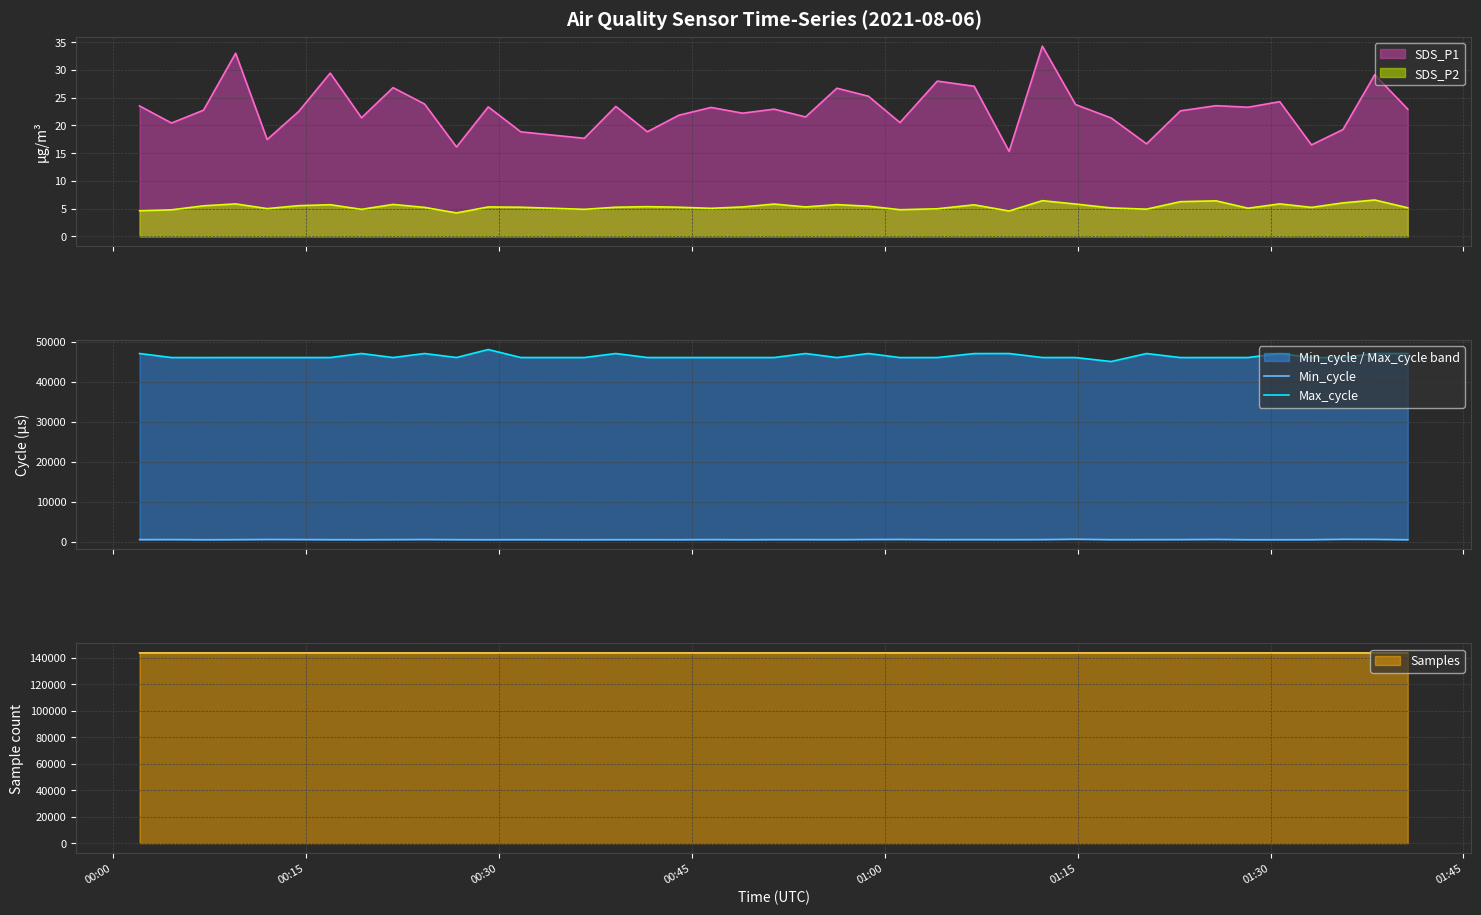

True or false: Max_cycle and Min_cycle cross at least once.

False